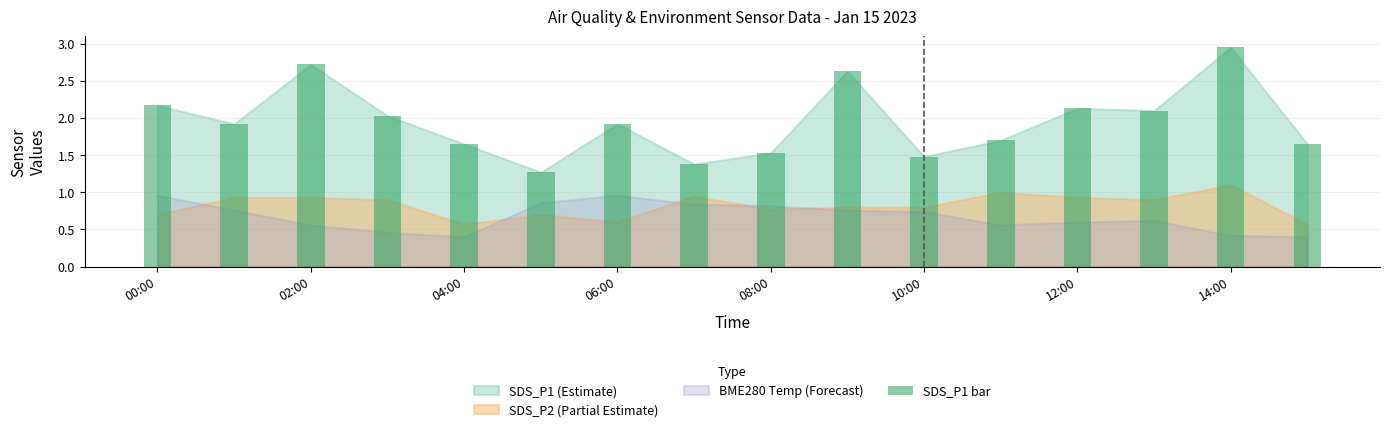

What is the sum of all values?

31.2